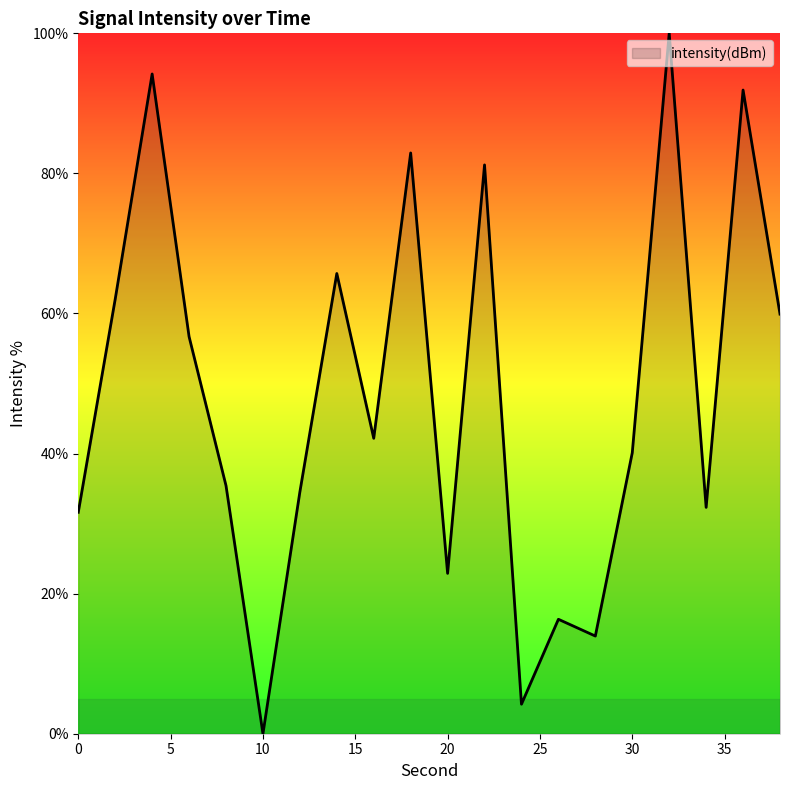

Count the number of data series in this chart.

1